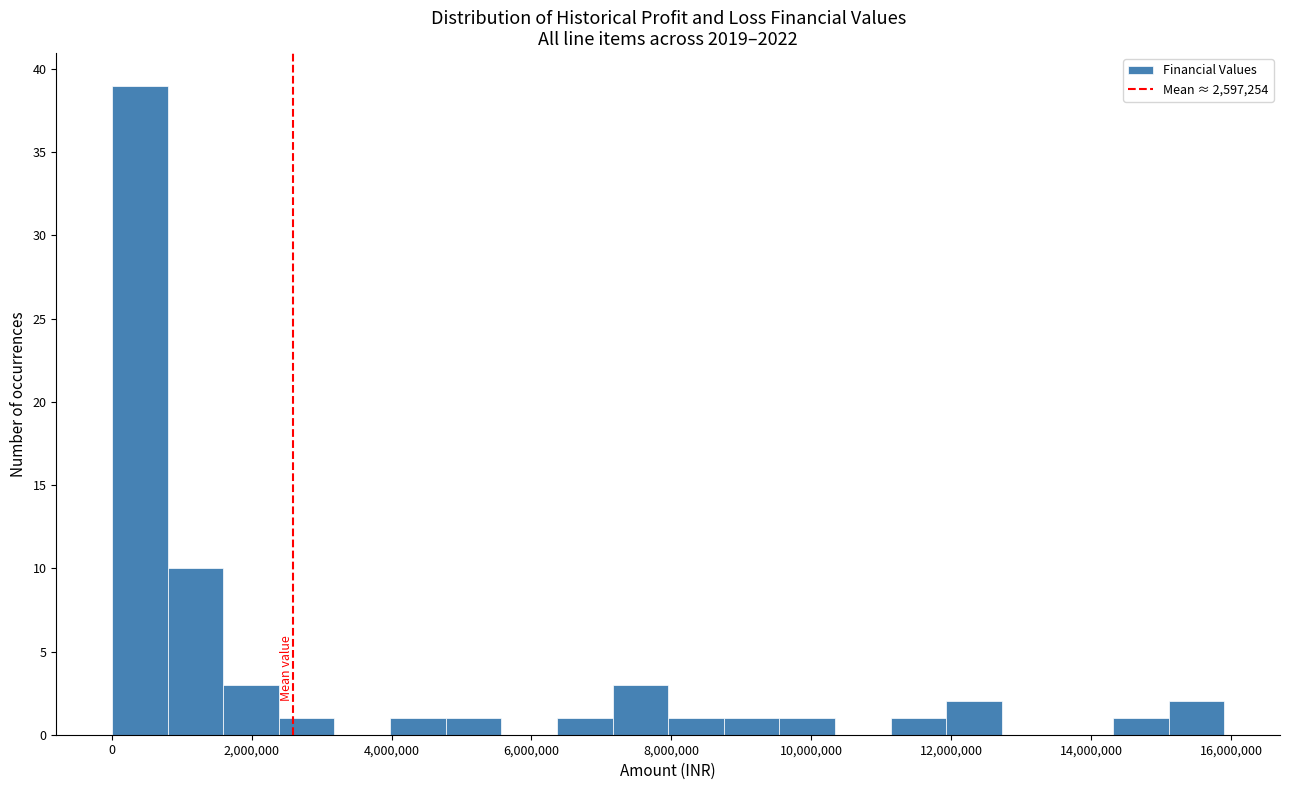

Around what value on the x-axis is the tallest bar? Give the approximate position of its centre, as read against the axis.

400000